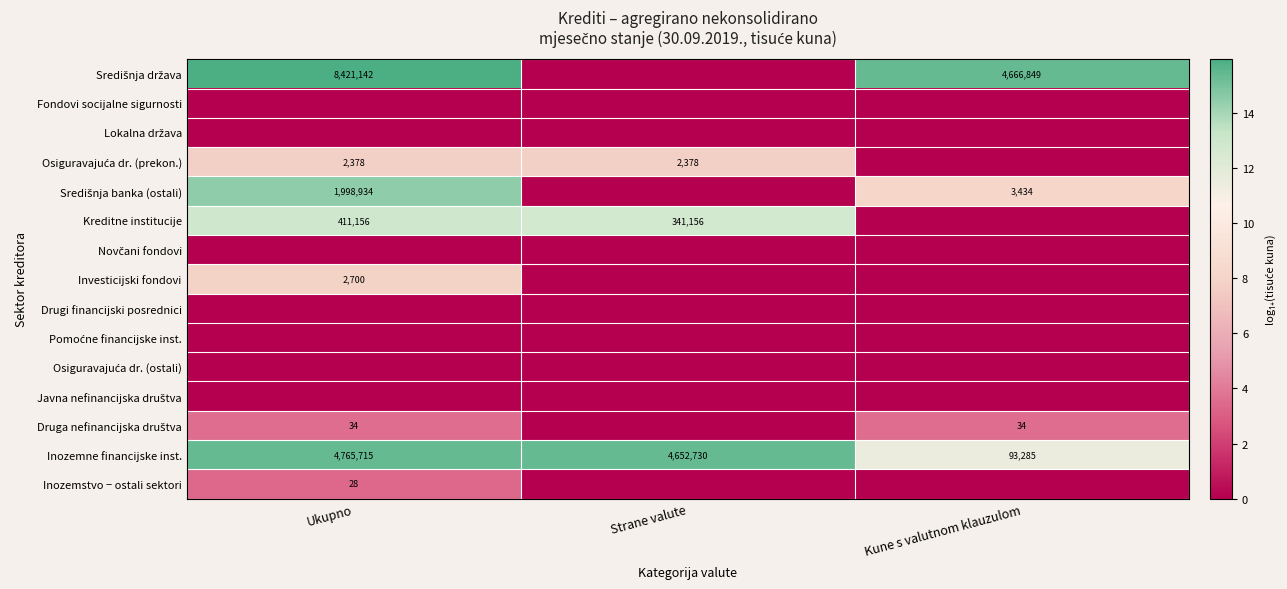

Is the value of Inozemne financijske inst. at Ukupno greater than the value of Kreditne institucije at Strane valute?

Yes